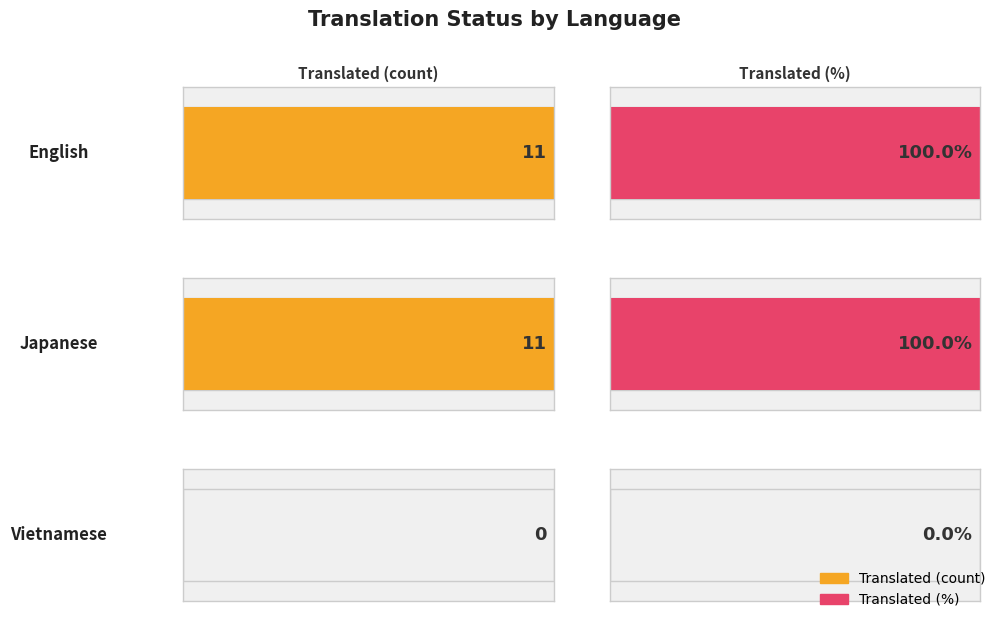

List the series in order of their peak value, lowest first.

translated, translated_percent